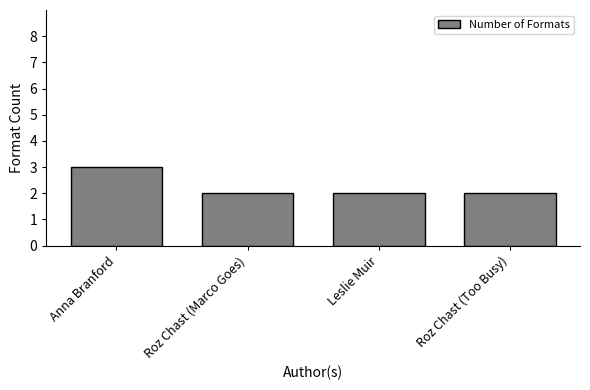

What value does the data have at Anna Branford?

3